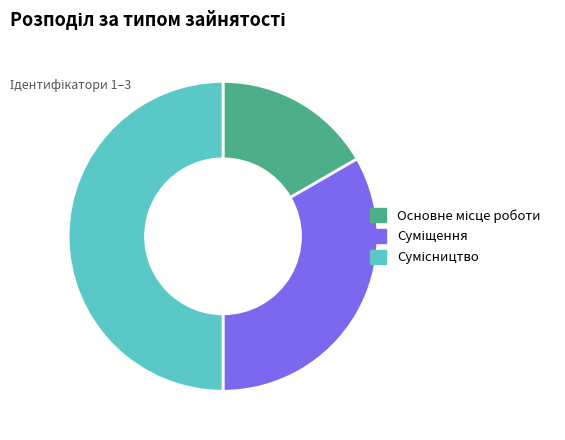

Combined, what portion of the pie is Сумісництво and Основне місце роботи?

66.7%